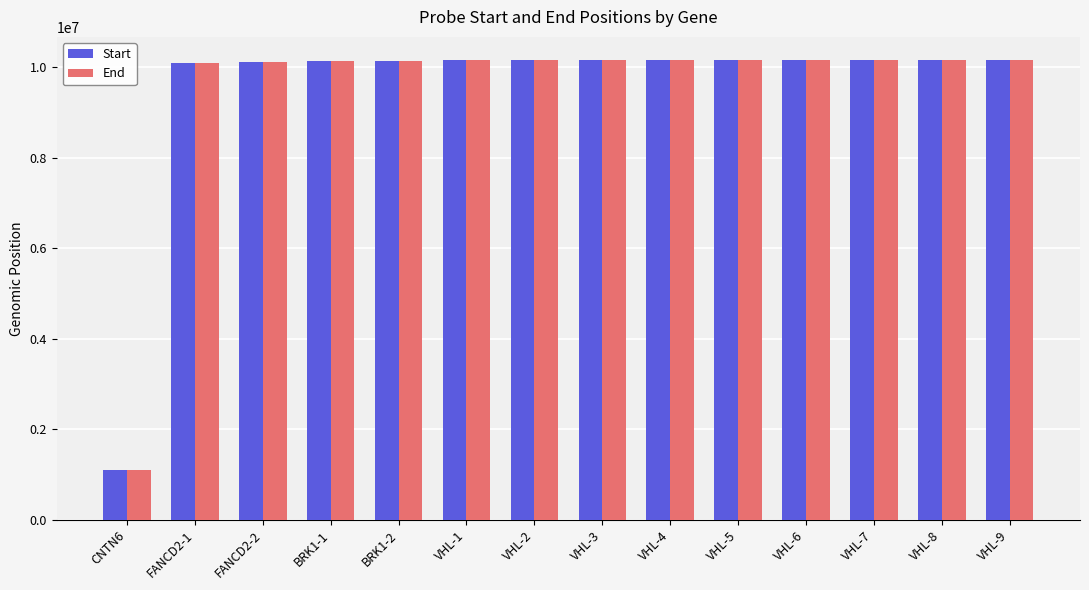

True or false: Start has a value of 3236550 at VHL-8.

False